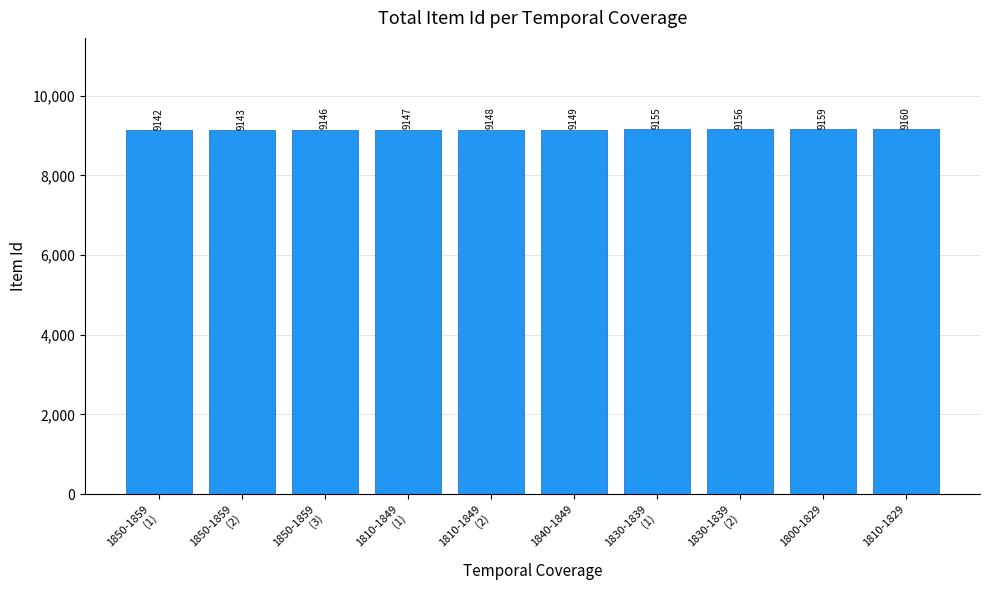

What is the sum of the values at 1840-1849 and 1810-1829?

18309